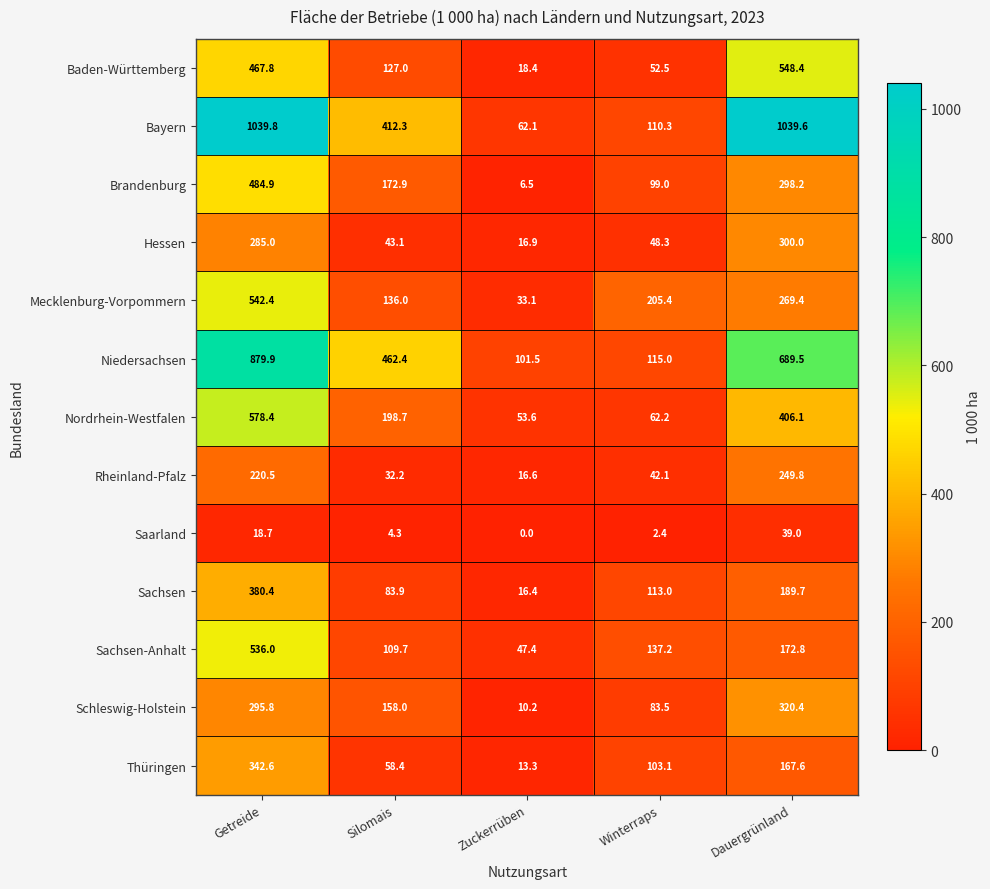

Which series has the largest range (max minus min)?

Bayern